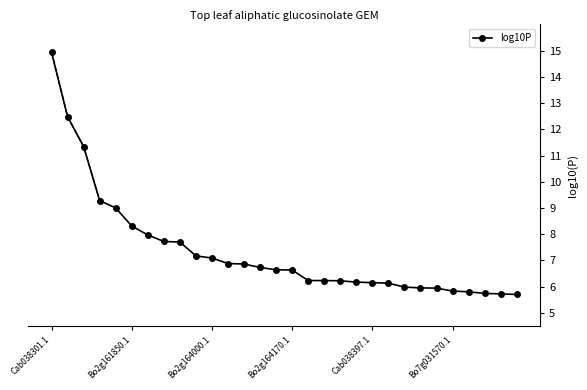

What is the lowest value of the log10P series?

5.7